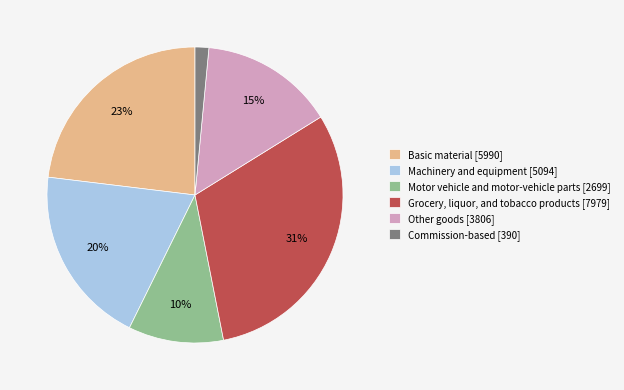

What is the ratio of the value at Grocery, liquor, and tobacco products to the value at Basic material?

1.3